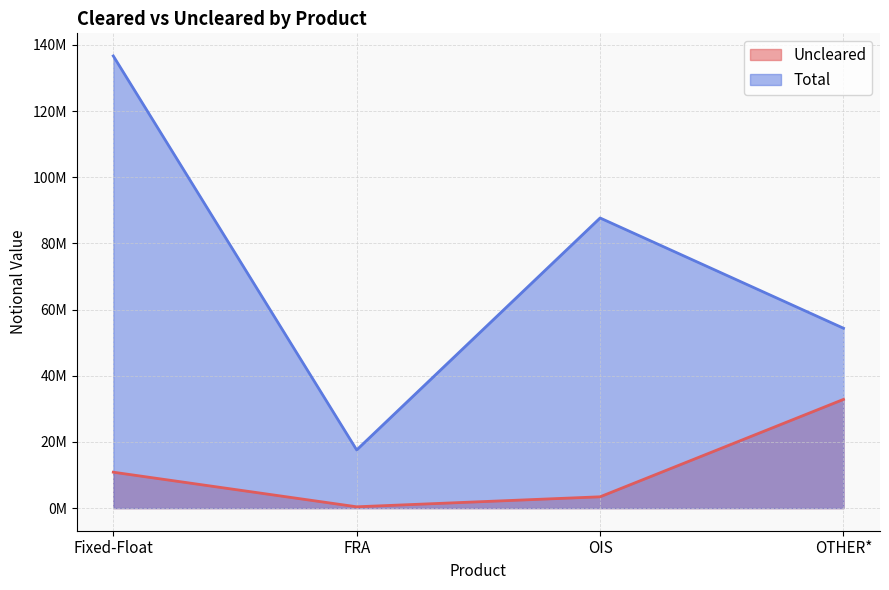

What is the smallest value displayed?

398323